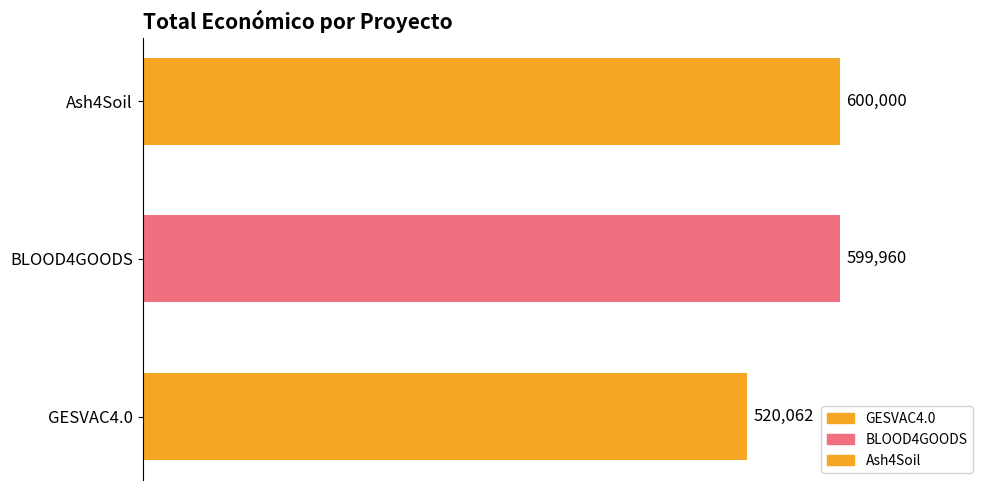

What is the minimum value shown in the chart?

520062